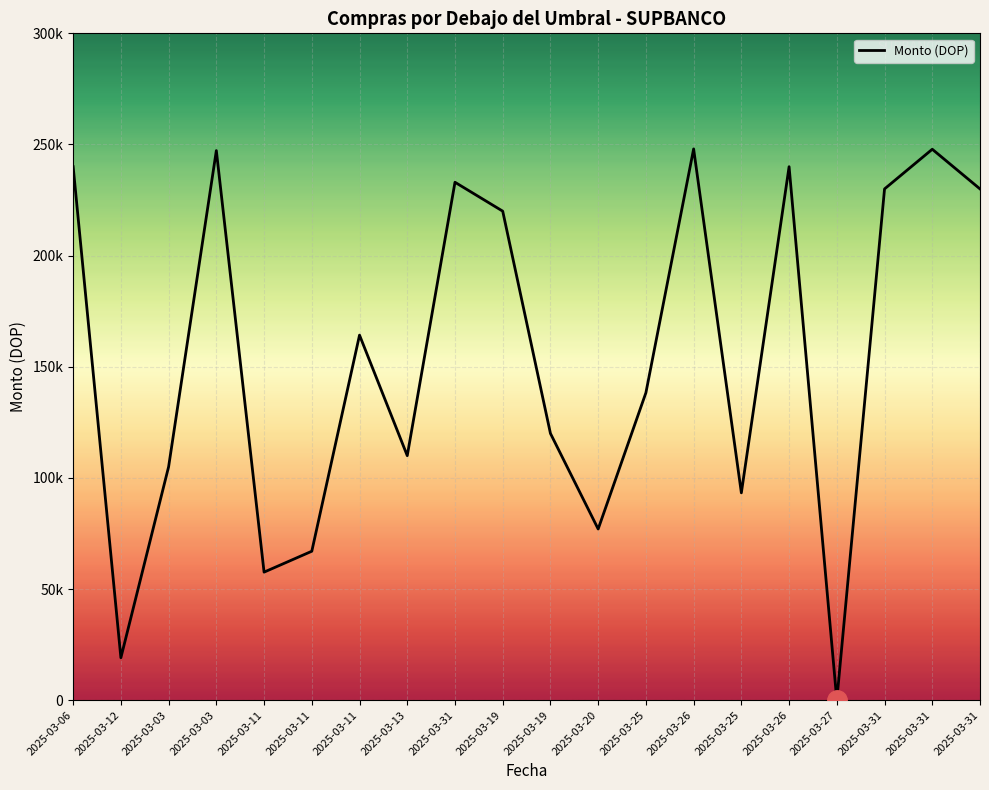

Where is the first local maximum?

2025-03-03